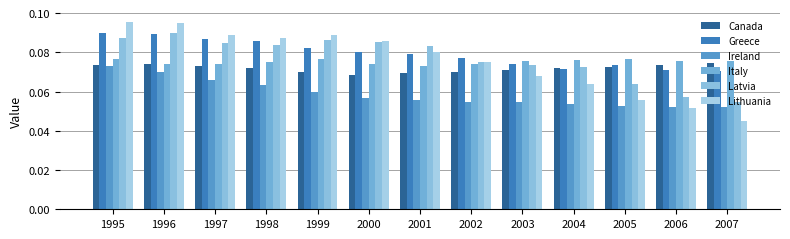

The Ireland series shows 0.1 at 1995. True or false?

True